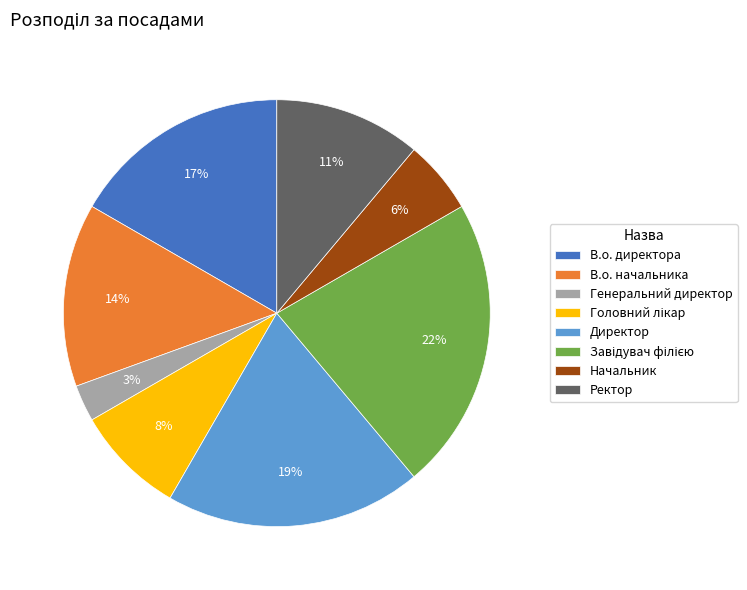

What percentage is the В.о. директора slice, to the nearest percent?

17%